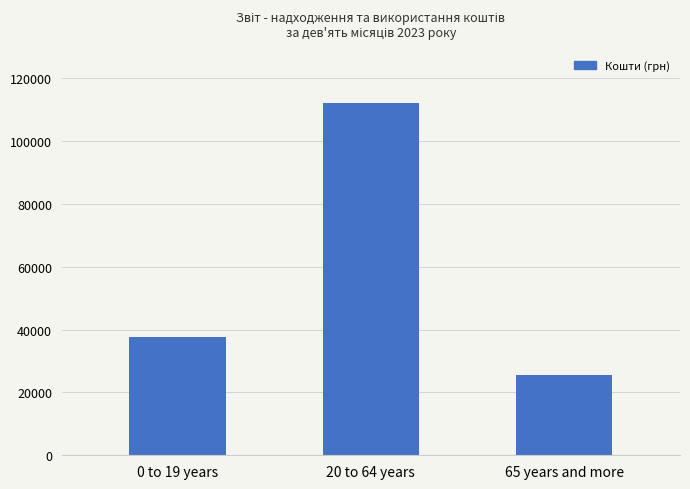

What is the label of the 3rd bar from the right?

0 to 19 years